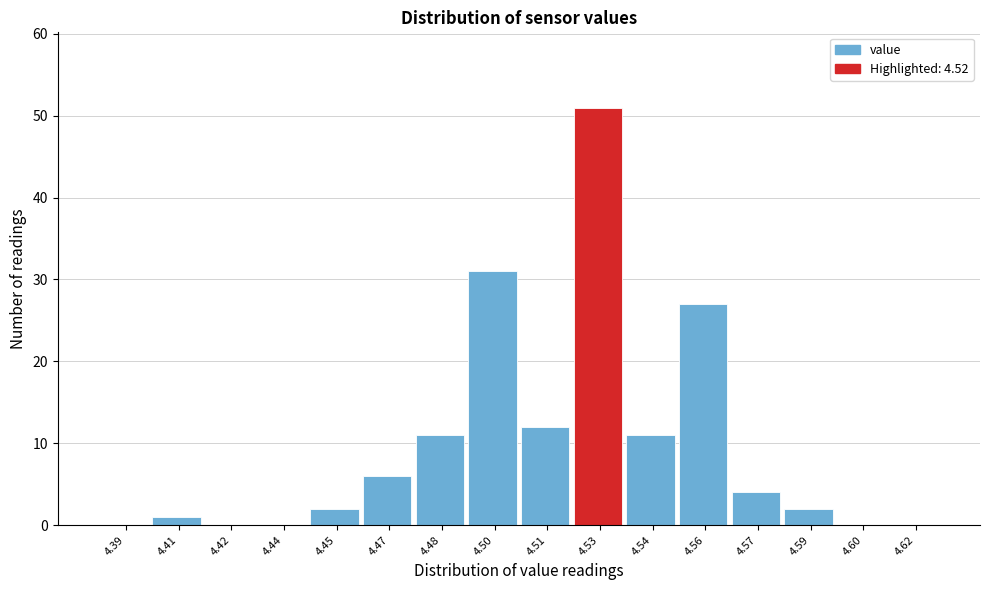

Over which range of the x-axis is the bar tallest?

4.520 to 4.535